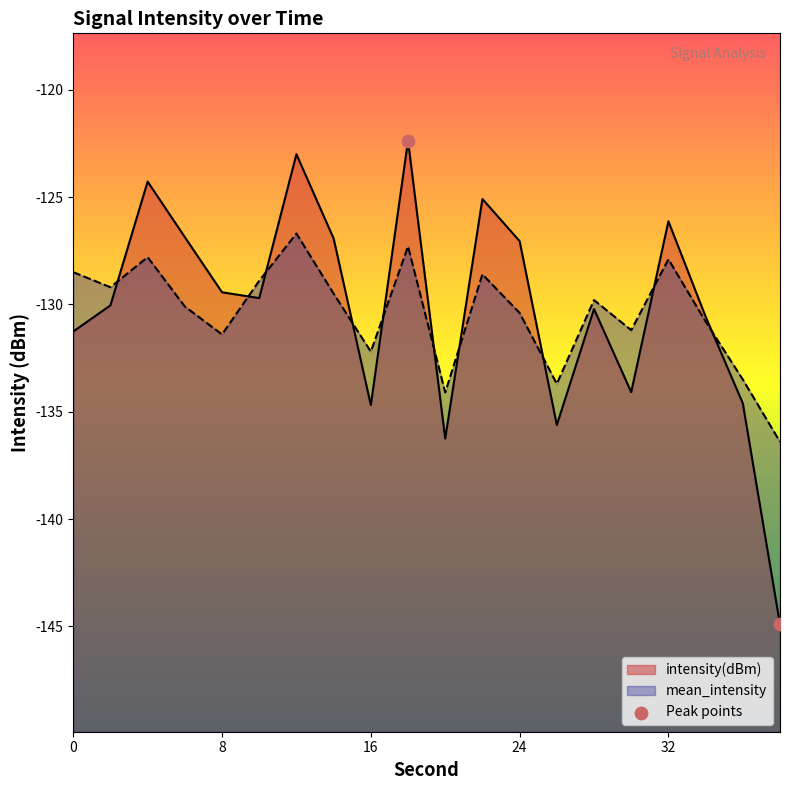

What are all the series names shown in the legend?

intensity(dBm), mean_intensity